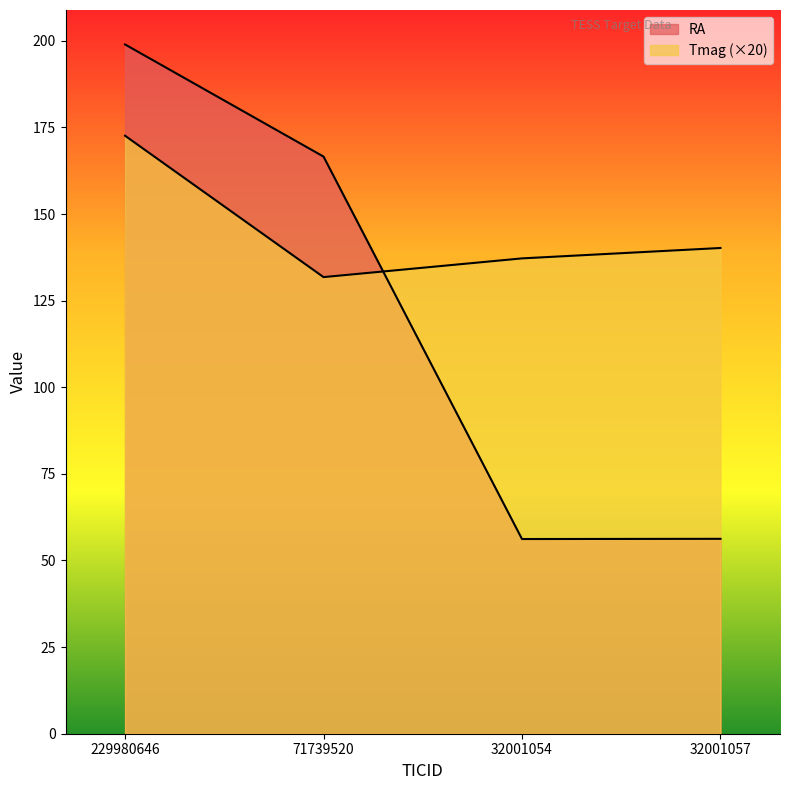

What is the value of the Tmag point at the 3rd from the left?

137.2